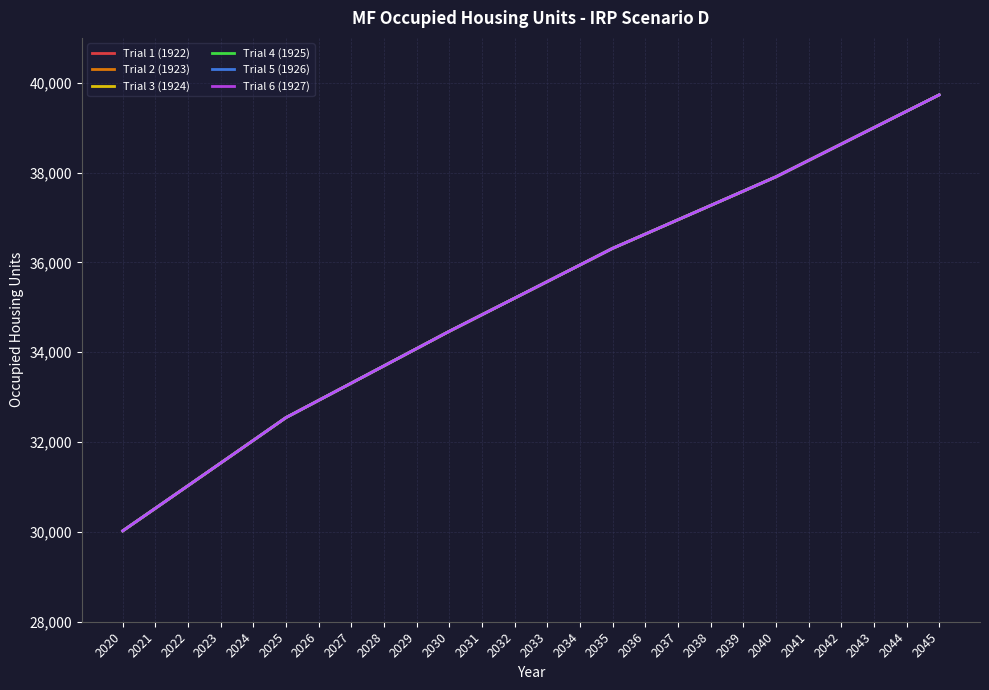

What is the difference between the maximum and minimum values in the Trial 2 (1923) series?

9707.9